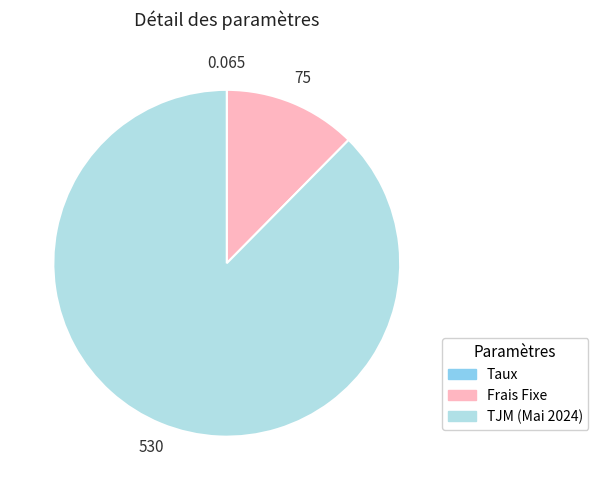

Does TJM (Mai 2024) account for over 50% of the chart?

Yes